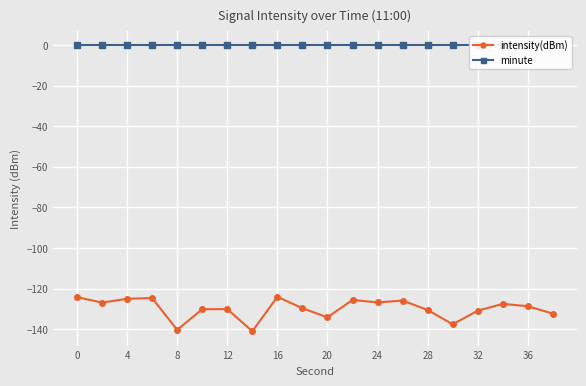

Is it true that intensity(dBm) equals -140.3 at 8?

True